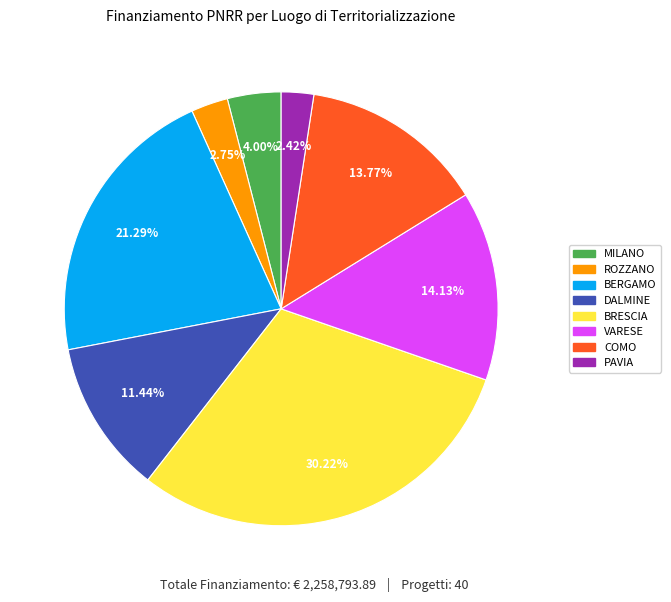

Is there any slice that represents more than half of the pie?

No